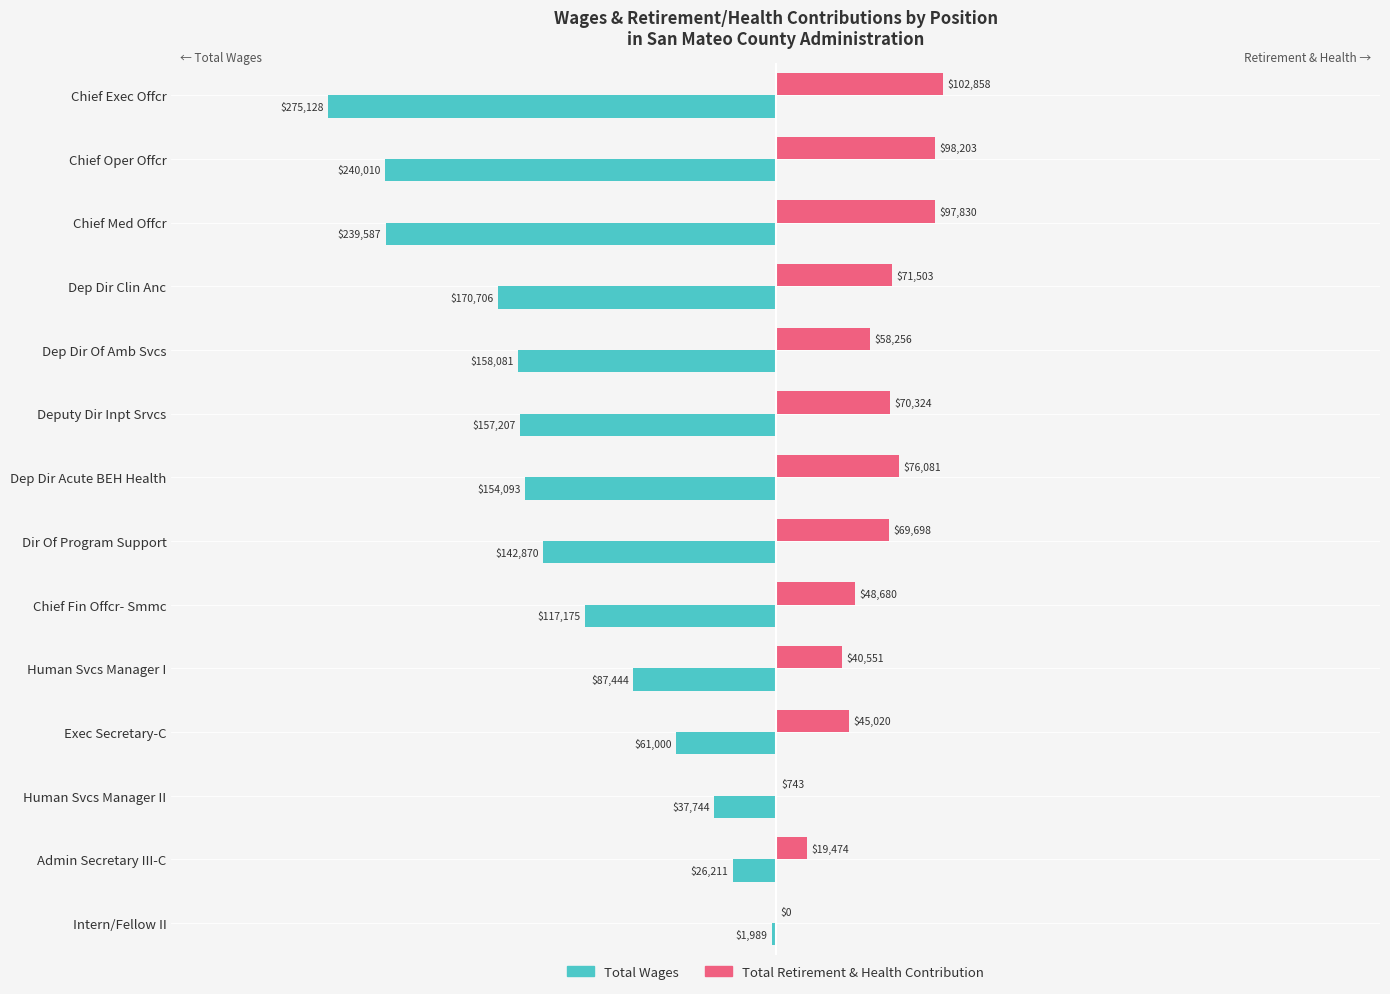

The value of Total Retirement & Health Contribution at Chief Oper Offcr is 63847. True or false?

False